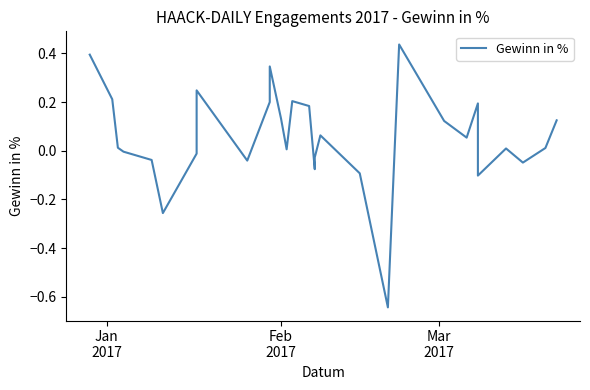

The value at 10 is 0.6. True or false?

False